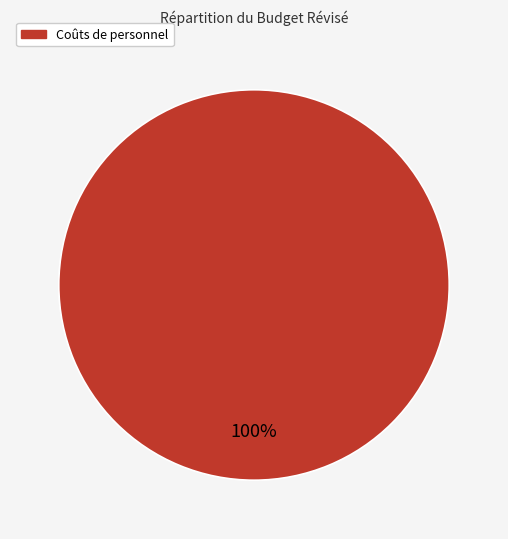

Is there any slice that represents more than half of the pie?

Yes